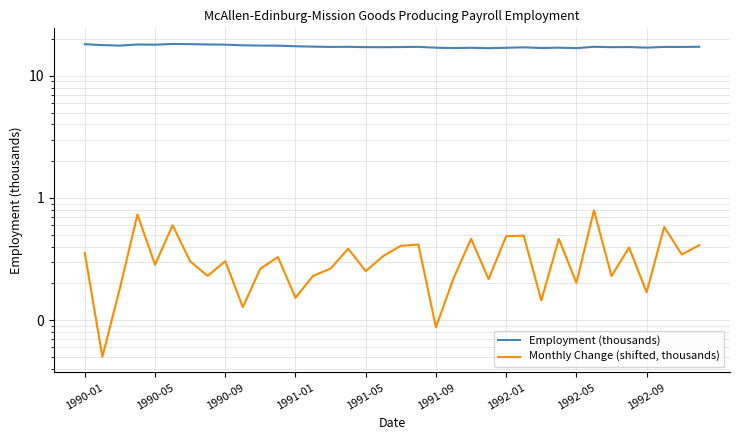

How many lines are shown in the chart?

2